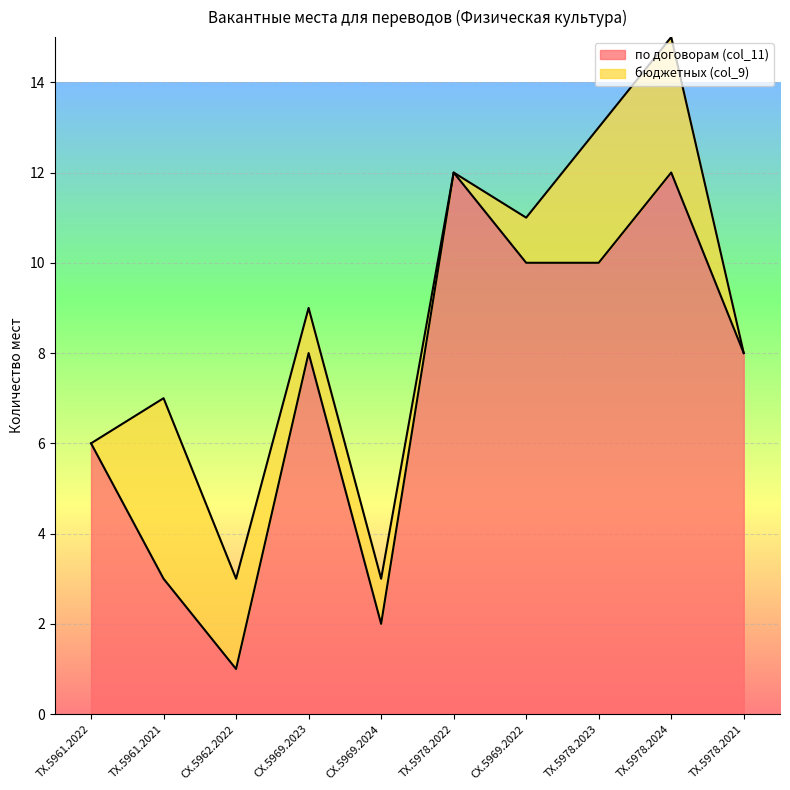

The value at ТХ.5978.2021 is 14. True or false?

False